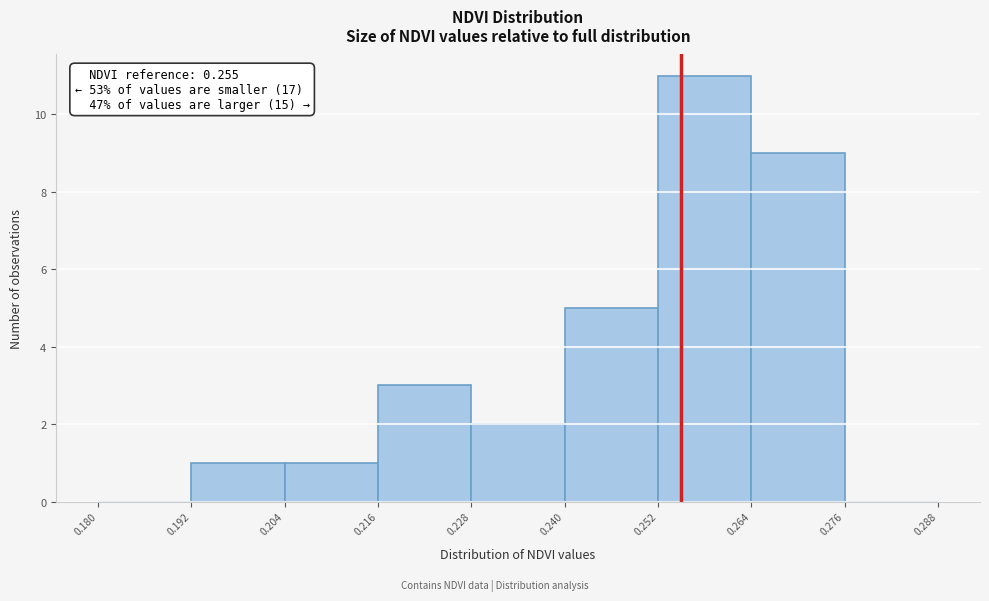

Which range on the x-axis has the tallest bar?

0.252 to 0.264